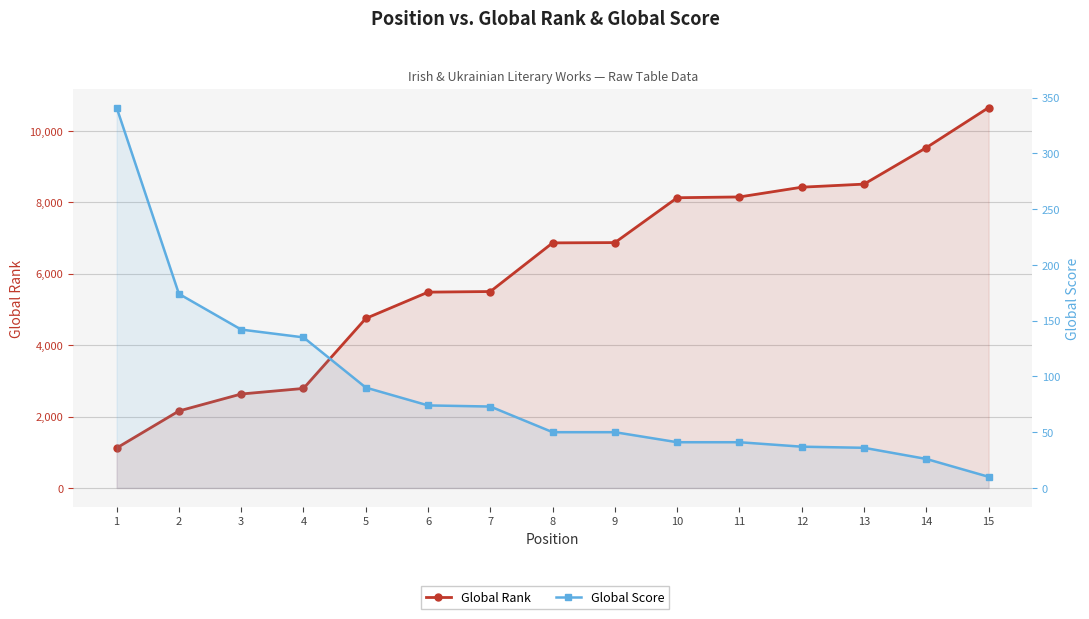

Does the chart display data point markers on the line(s)?

Yes